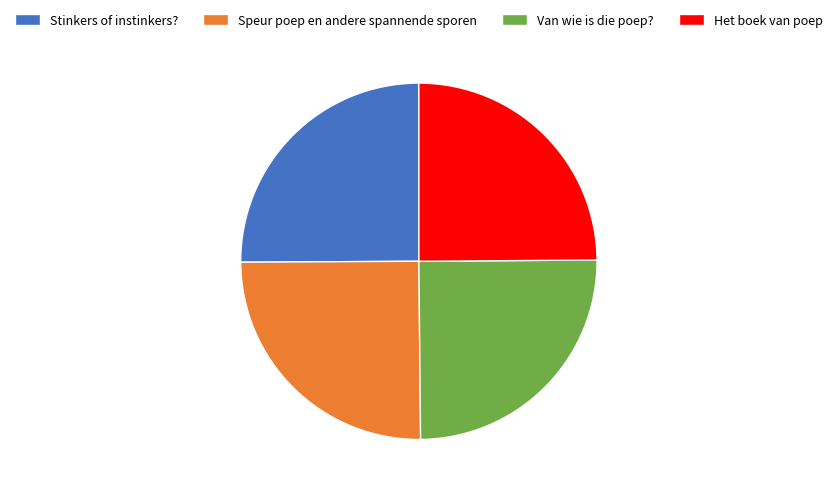

Is there a majority slice in this chart?

No